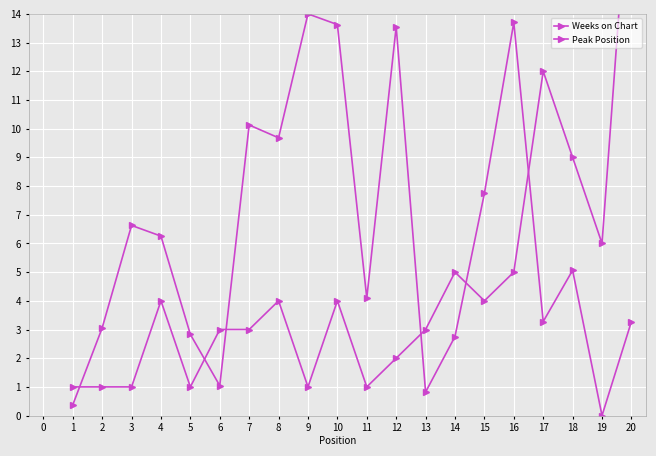

Rank the series at 10 from highest to lowest value.

Weeks on Chart, Peak Position